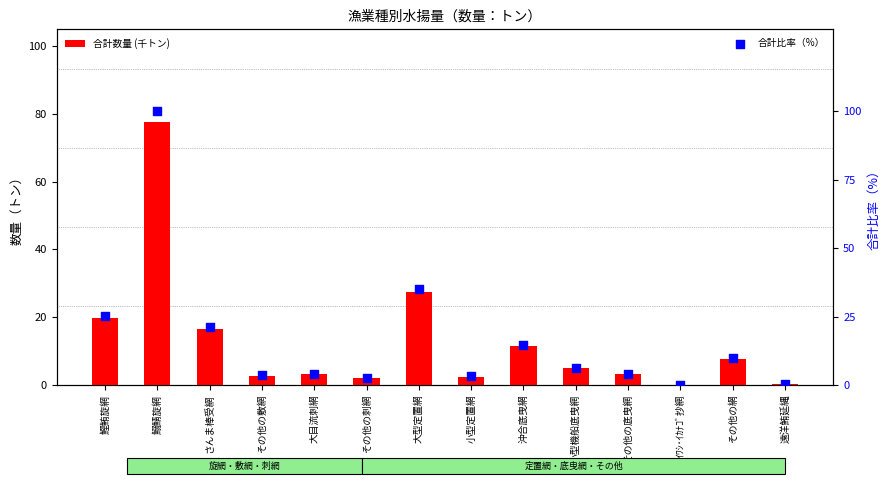

What is the total value across all series at その他の敷網?

6.3